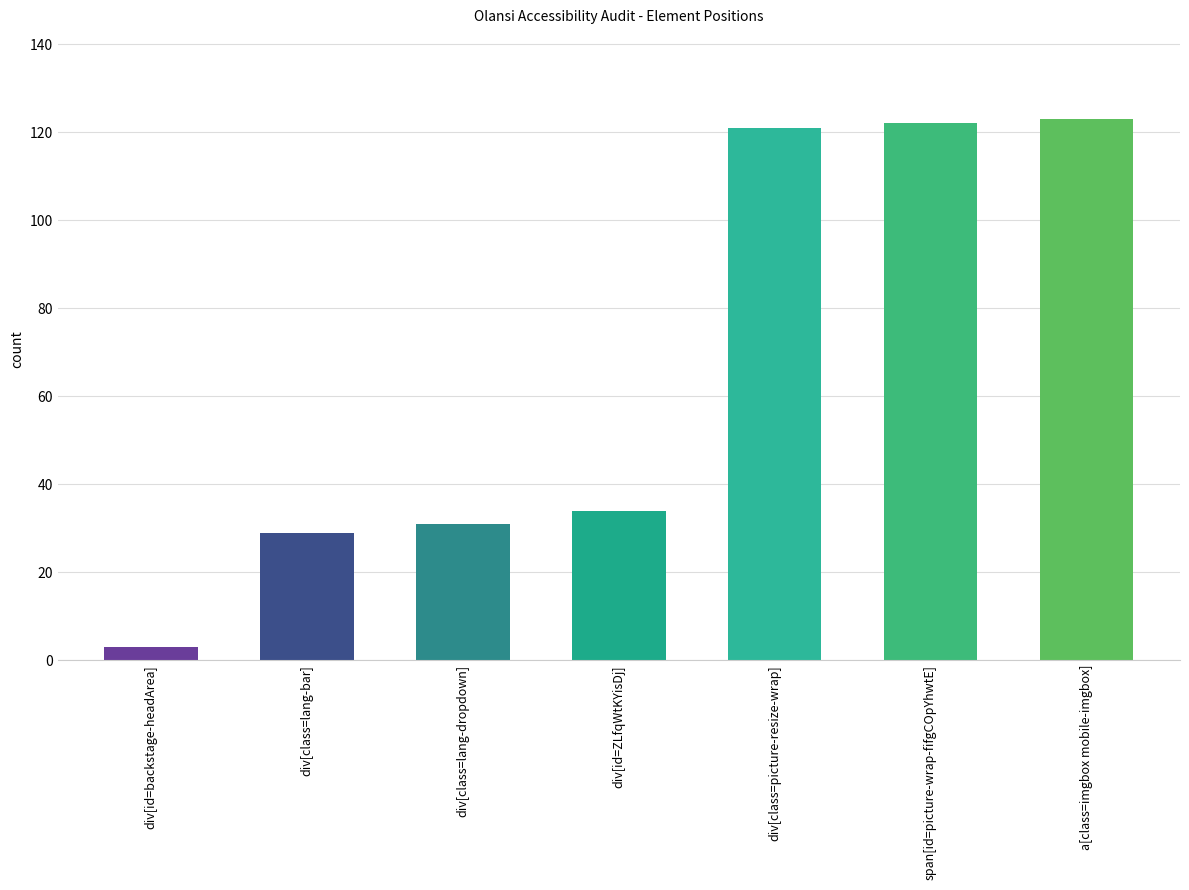

At which label is the value closest to 63?

div[id=ZLfqWtKYisDj]